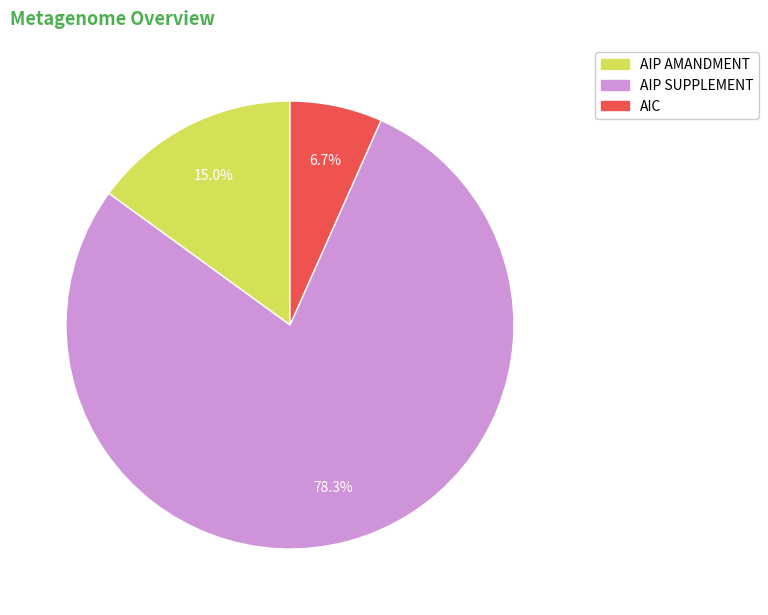

Which has a higher value, AIP SUPPLEMENT or AIP AMANDMENT?

AIP SUPPLEMENT